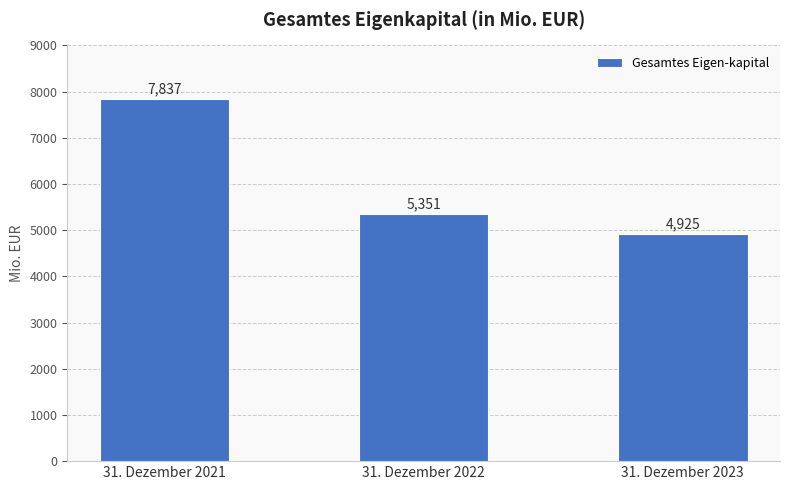

How many values are below 5351?

1